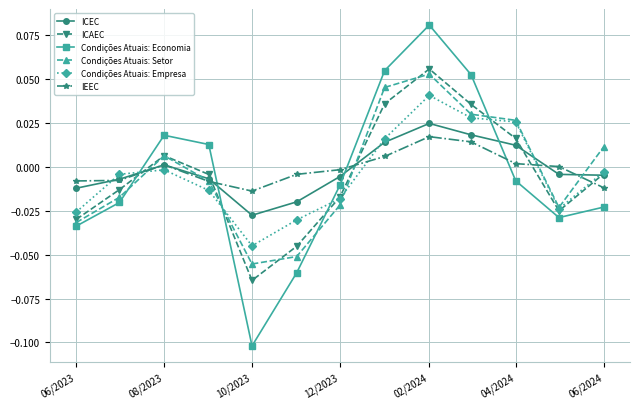

Which series has the largest range (max minus min)?

Condições Atuais: Economia